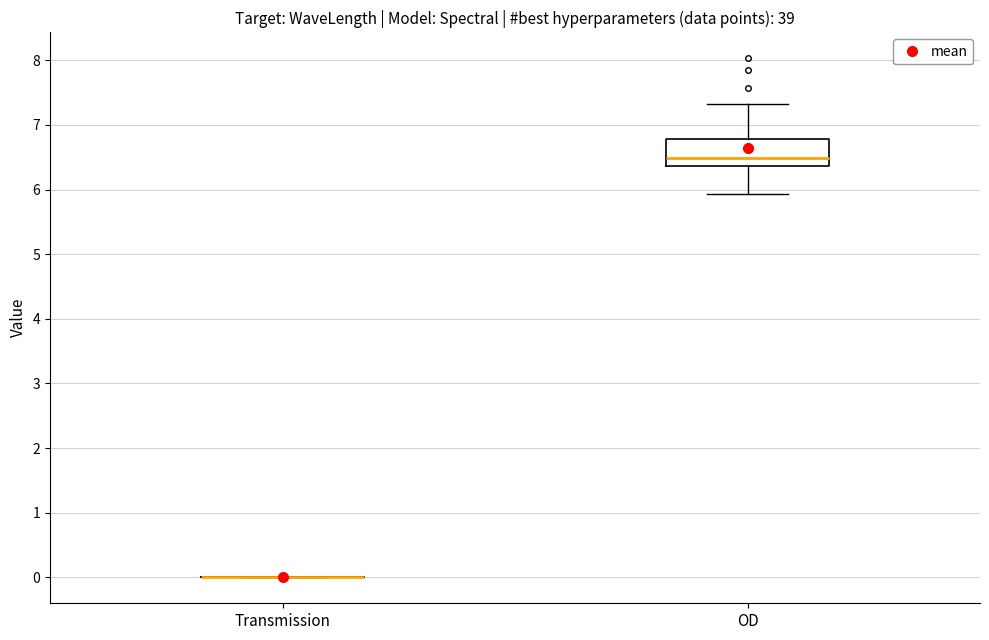

Which box is the tallest, from its lower edge to its upper edge?

OD